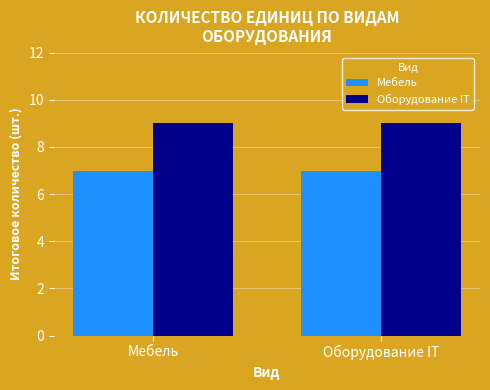

What is the lowest value of the Мебель series?

7